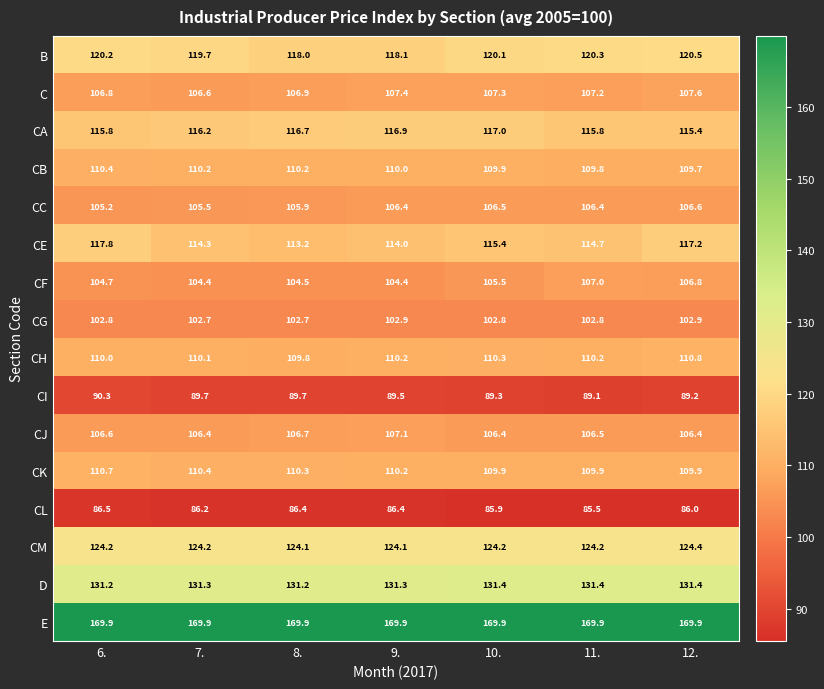

What is the sum of the CL values at 6. and 9.?

172.9